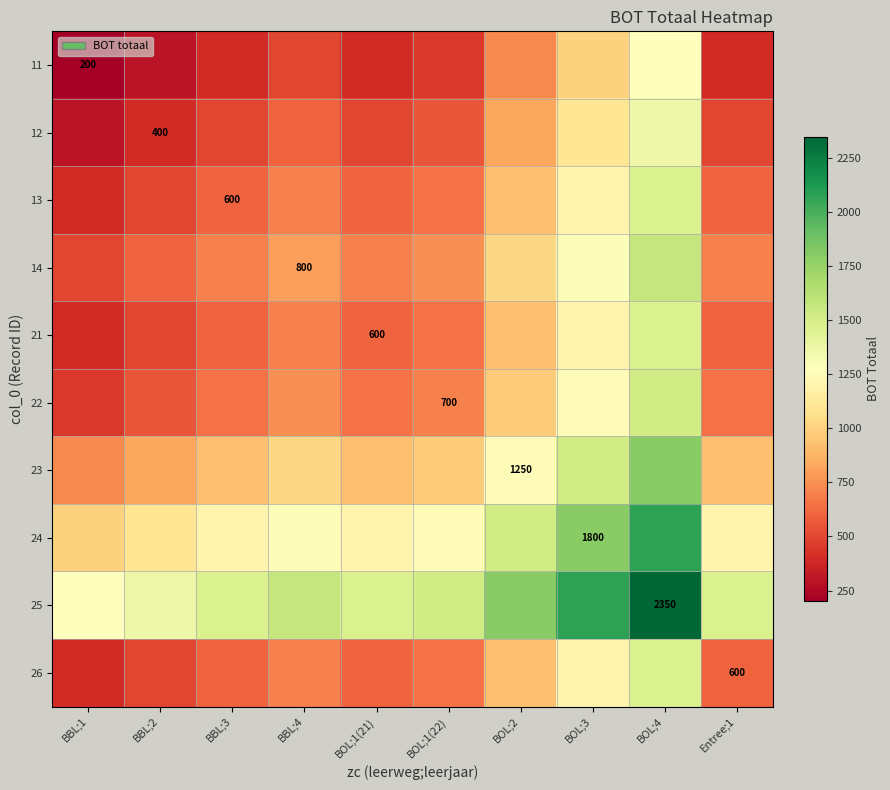

List the series in order of their peak value, highest first.

25, 24, 23, 14, 22, 13, 21, 26, 12, 11